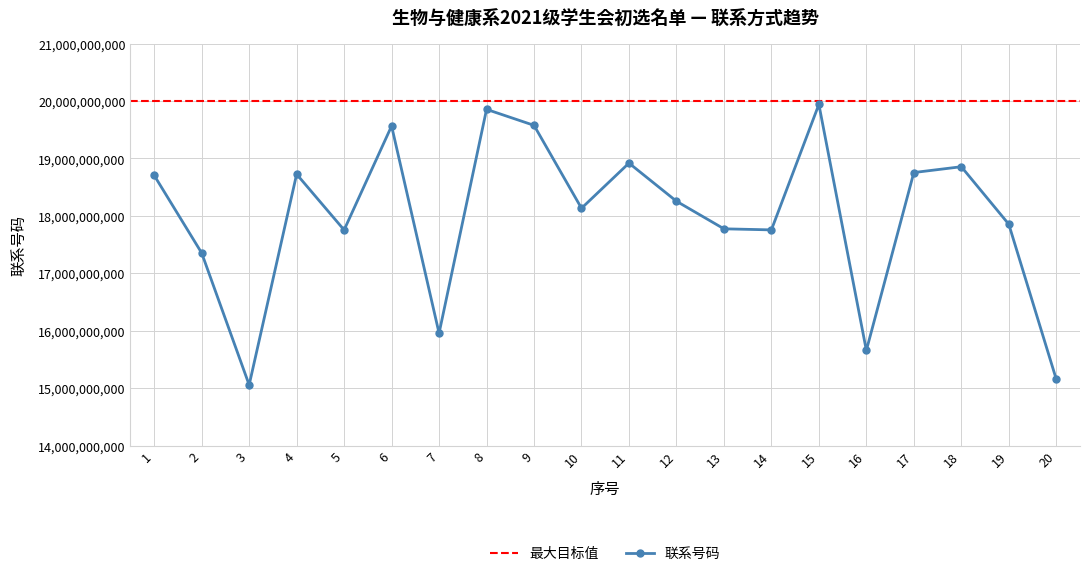

Read the value at 13.

17775048681